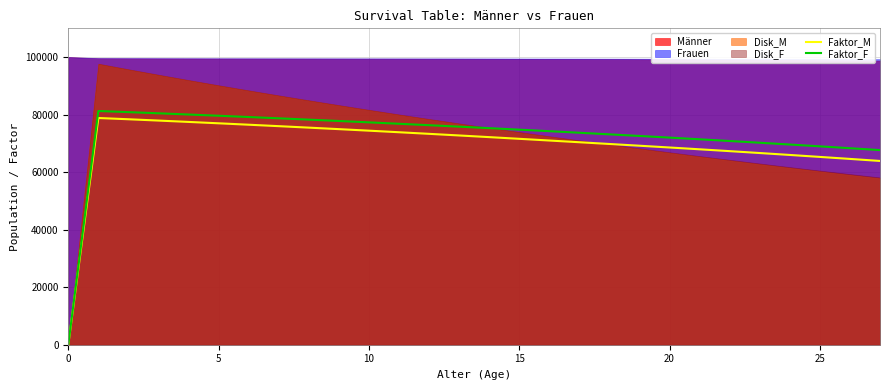

What is the highest value of the Faktor_F series?

81259.5